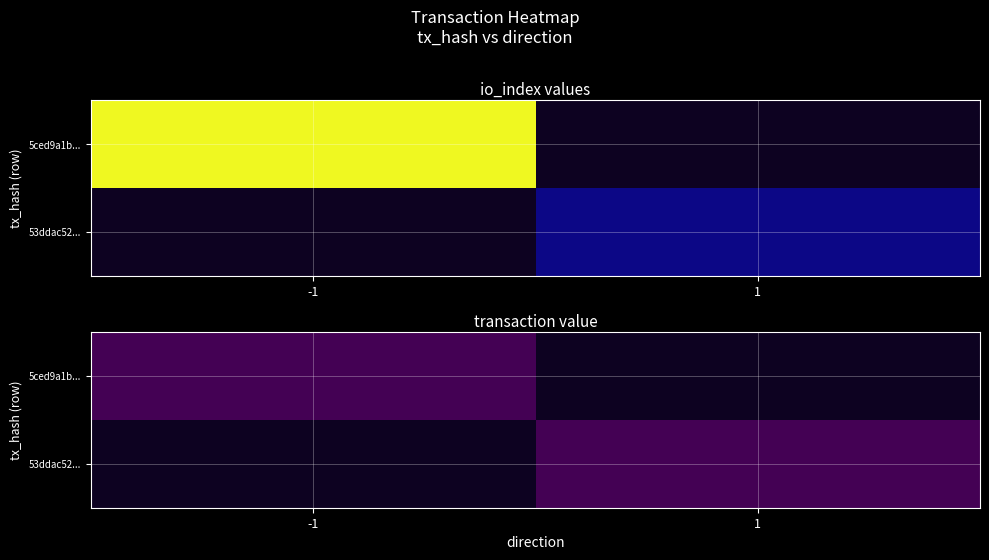

What is the difference between the 5ced9a1b... values at -1 and 1?

1.7